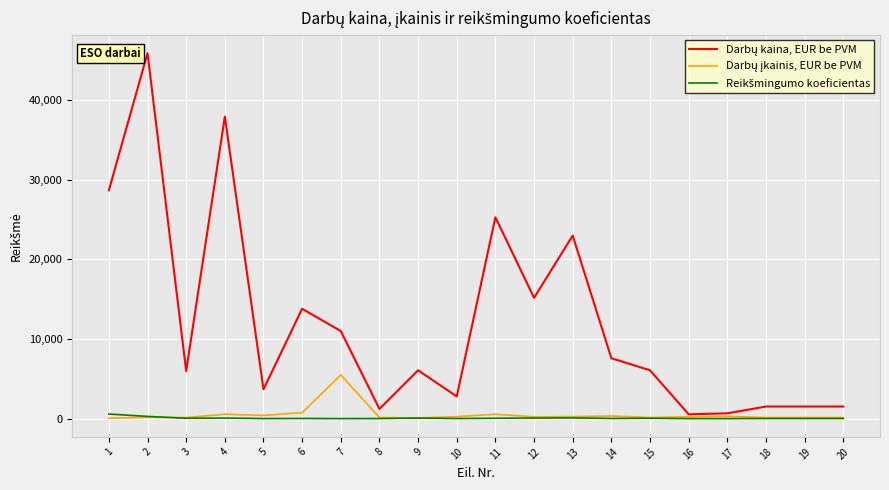

How many lines are shown in the chart?

3